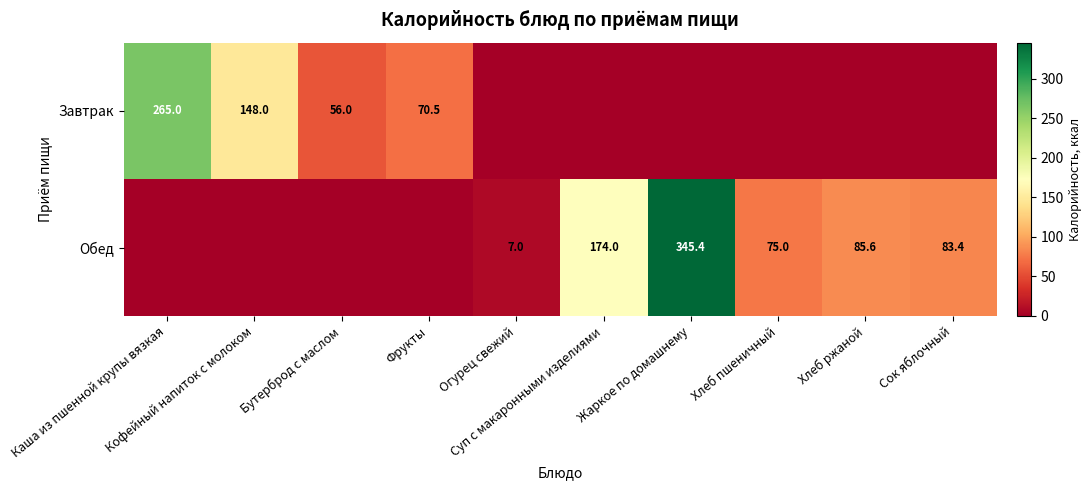

What is the total value across all series at Бутерброд с маслом?

56.0